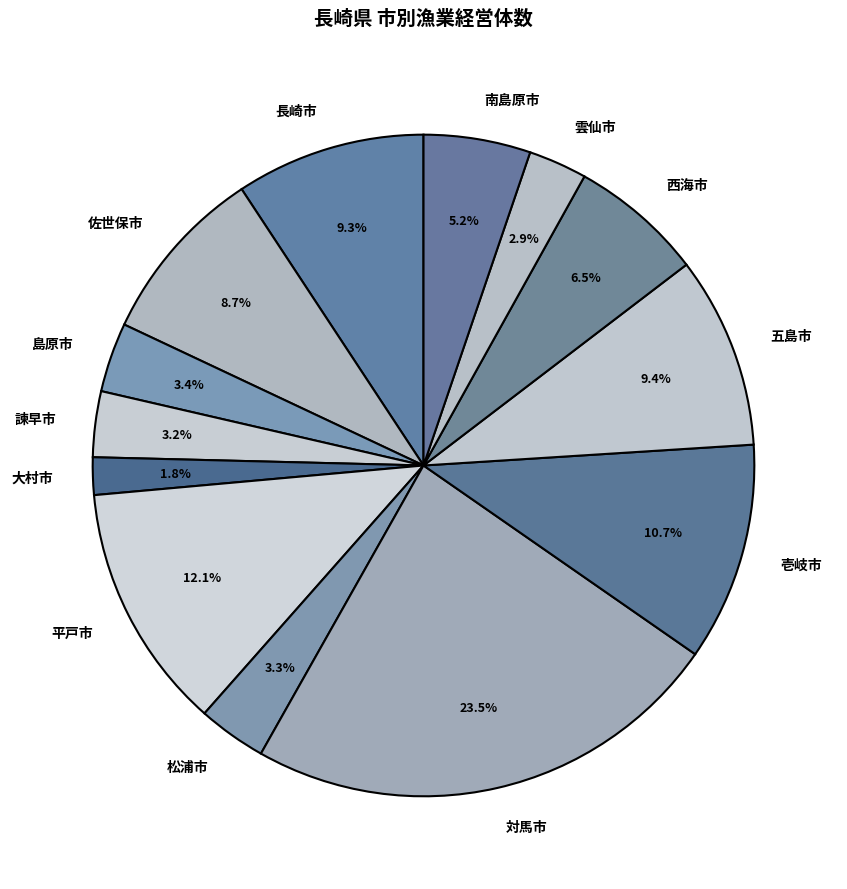

Is it true that 対馬市 is 37% of the pie?

False